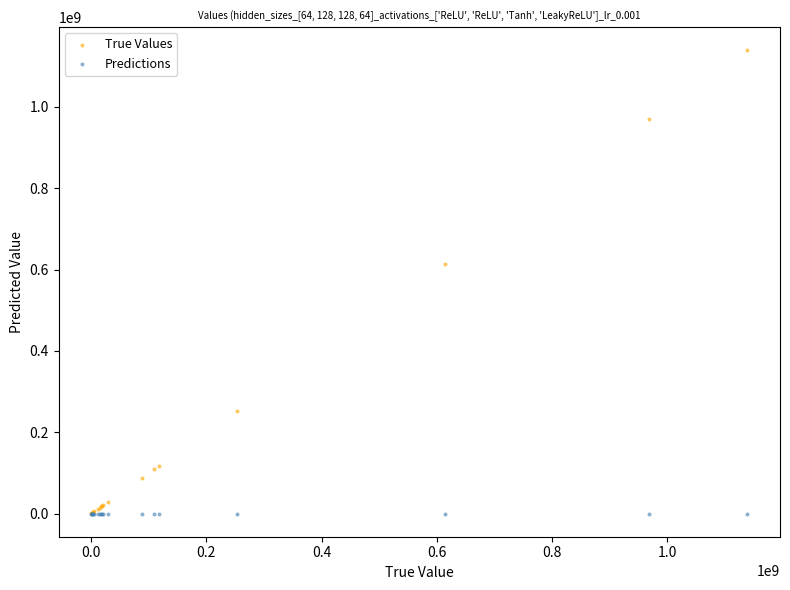

What are all the series names shown in the legend?

True Values, Predictions